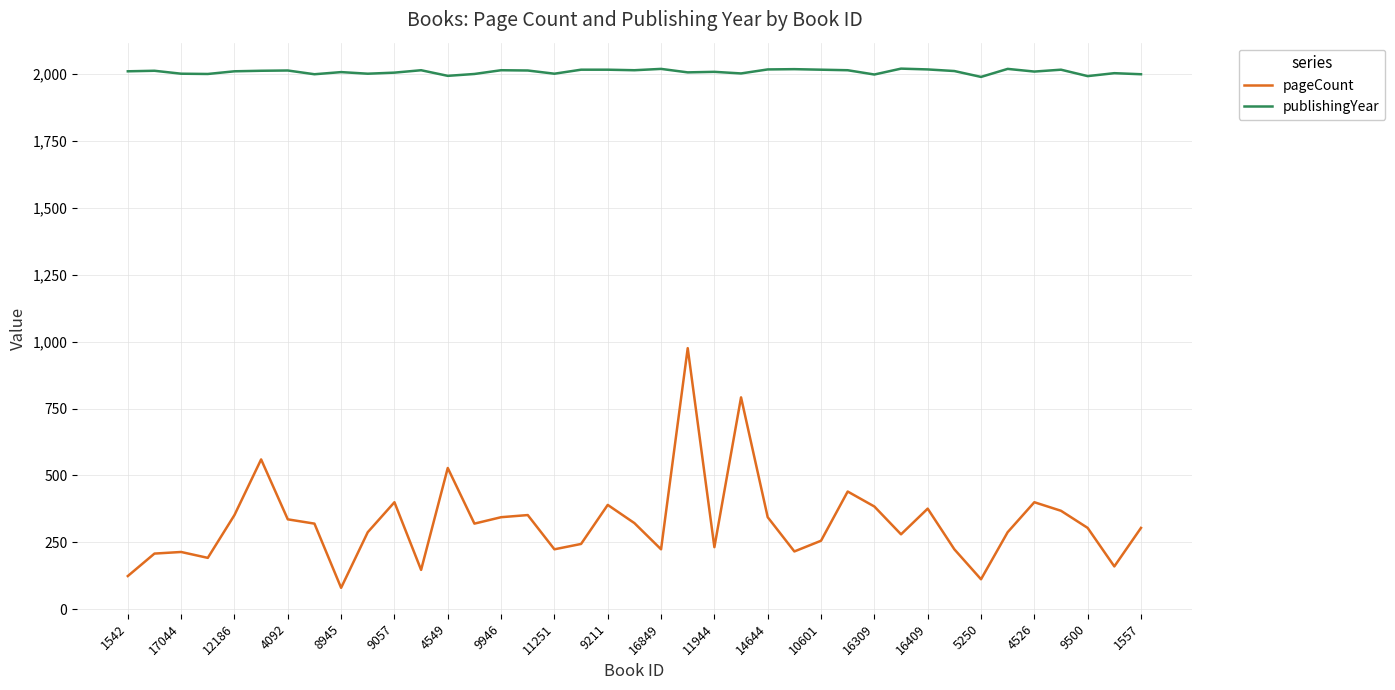

Which series has the largest range (max minus min)?

pageCount